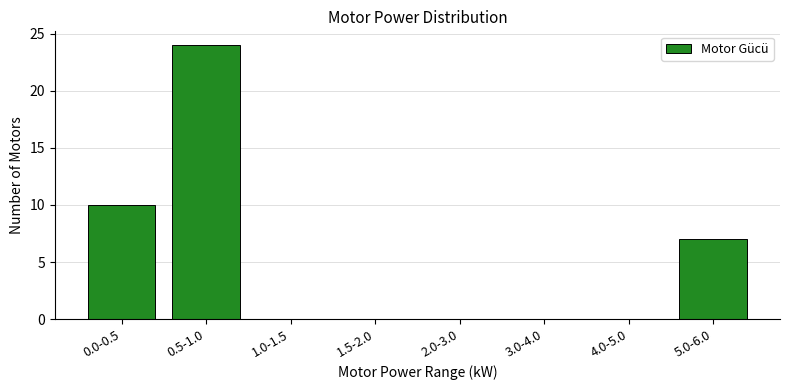

Reading left to right, what are all the values shown in this chart?

0.0-0.5=10	0.5-1.0=24	1.0-1.5=0	1.5-2.0=0	2.0-3.0=0	3.0-4.0=0	4.0-5.0=0	5.0-6.0=7